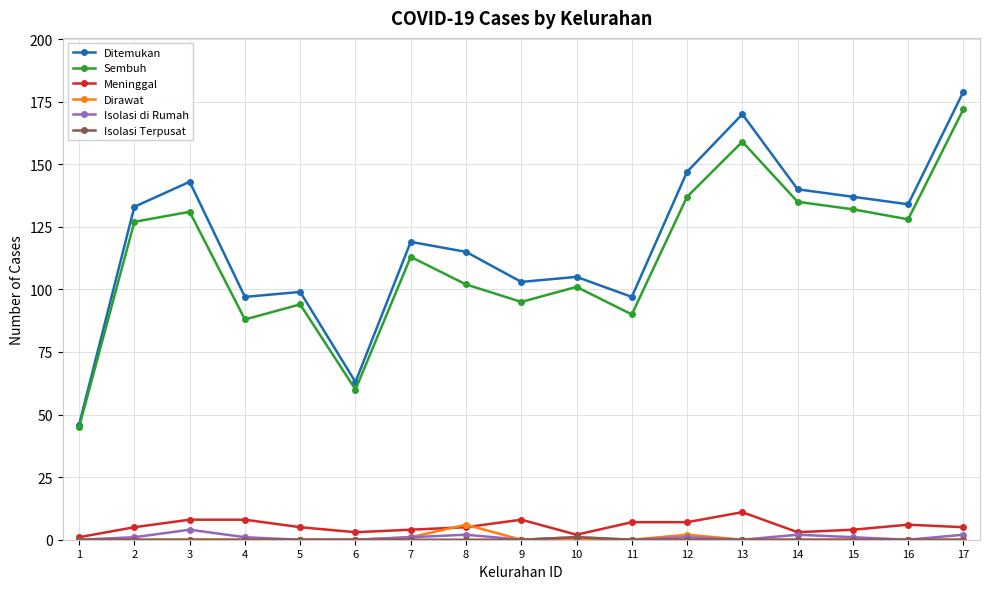

What is the value of the Ditemukan point at the 13th from the left?

170